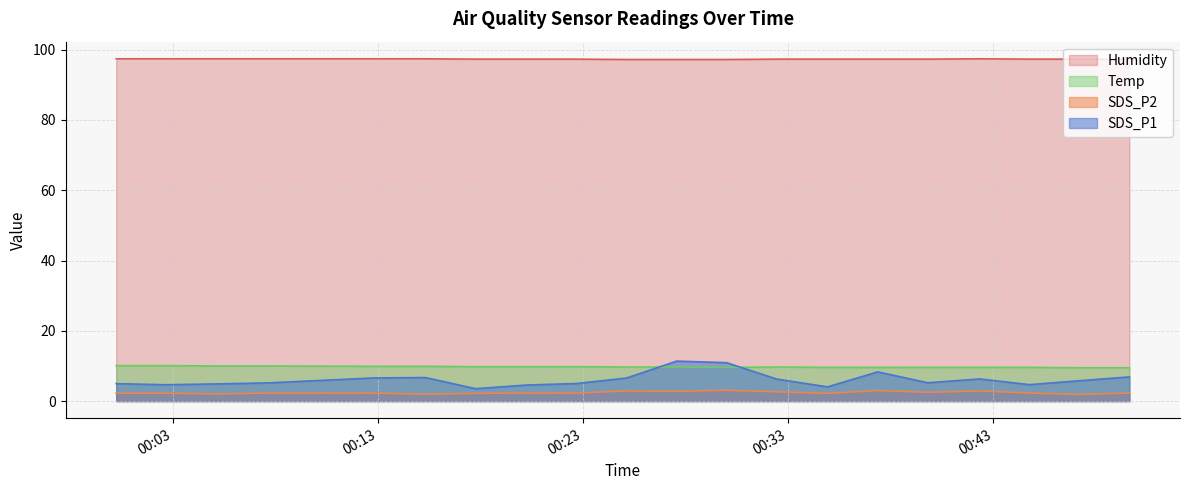

Is it true that Temp equals 10.0 at 2021/05/18 00:07:37?

True